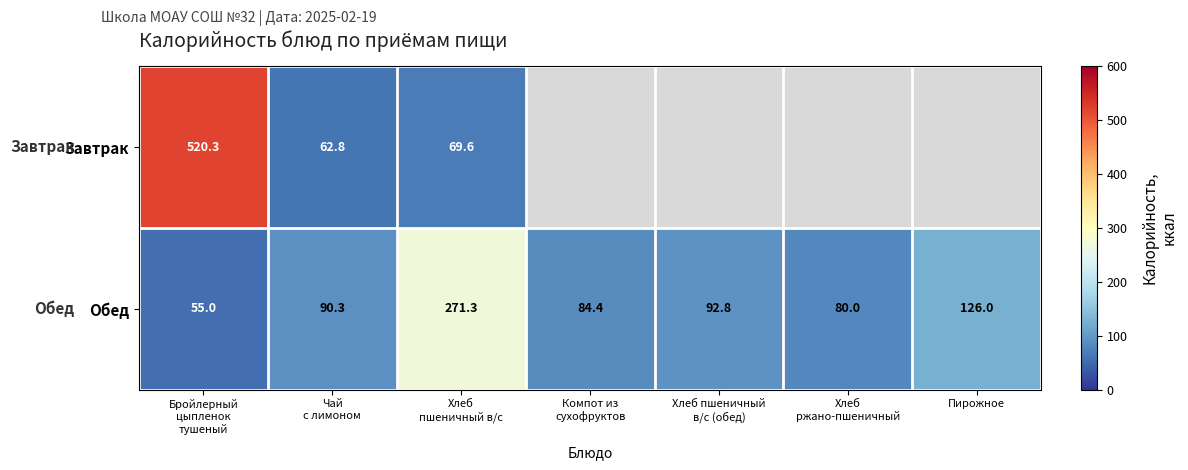

Where is Обед nearest to the value 163?

Пирожное